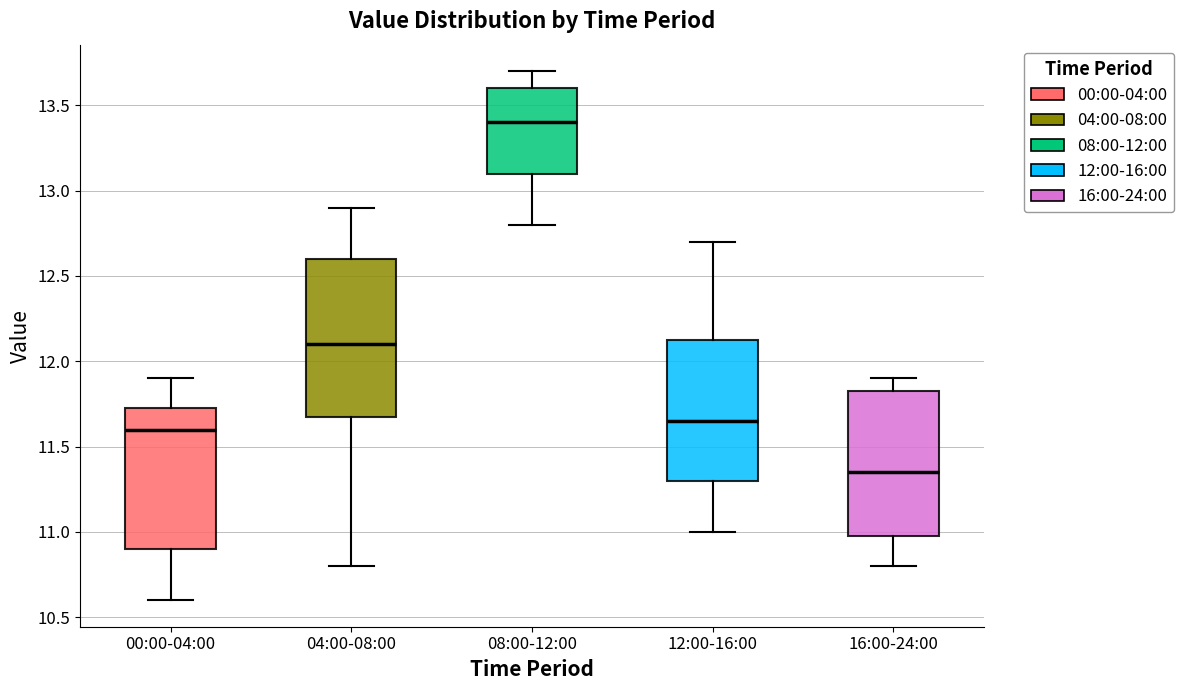

Which box's median line is the lowest?

16:00-24:00